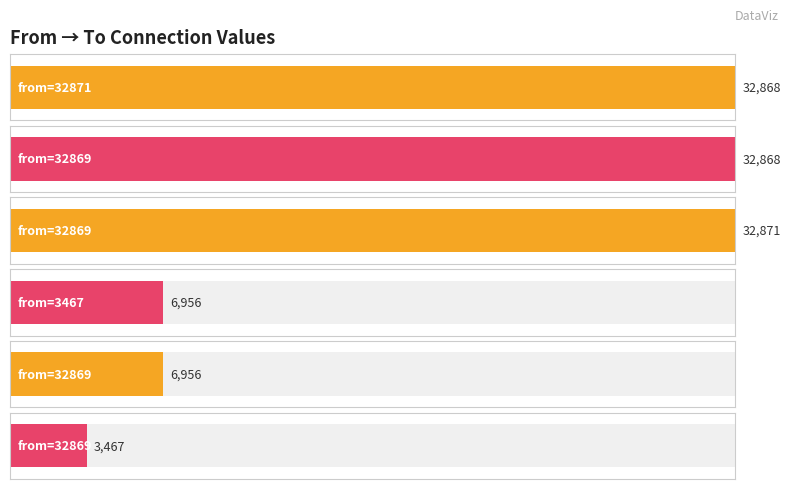

How many data points are less than 32868?

3